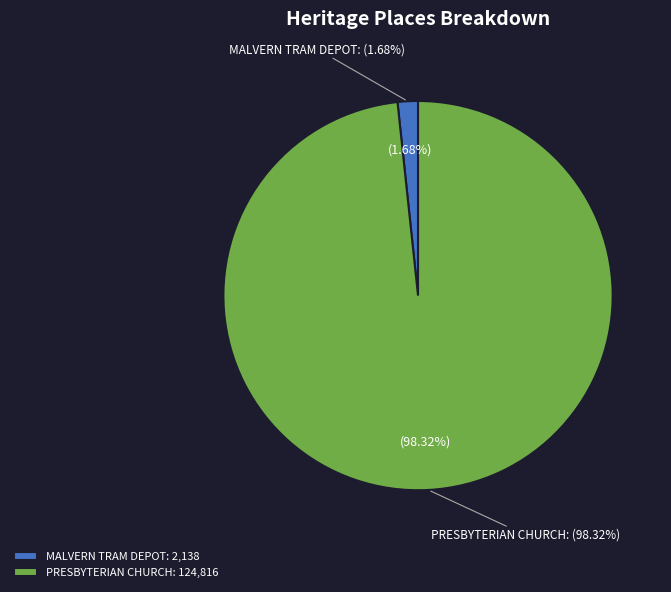

How many slices are in this pie chart?

2